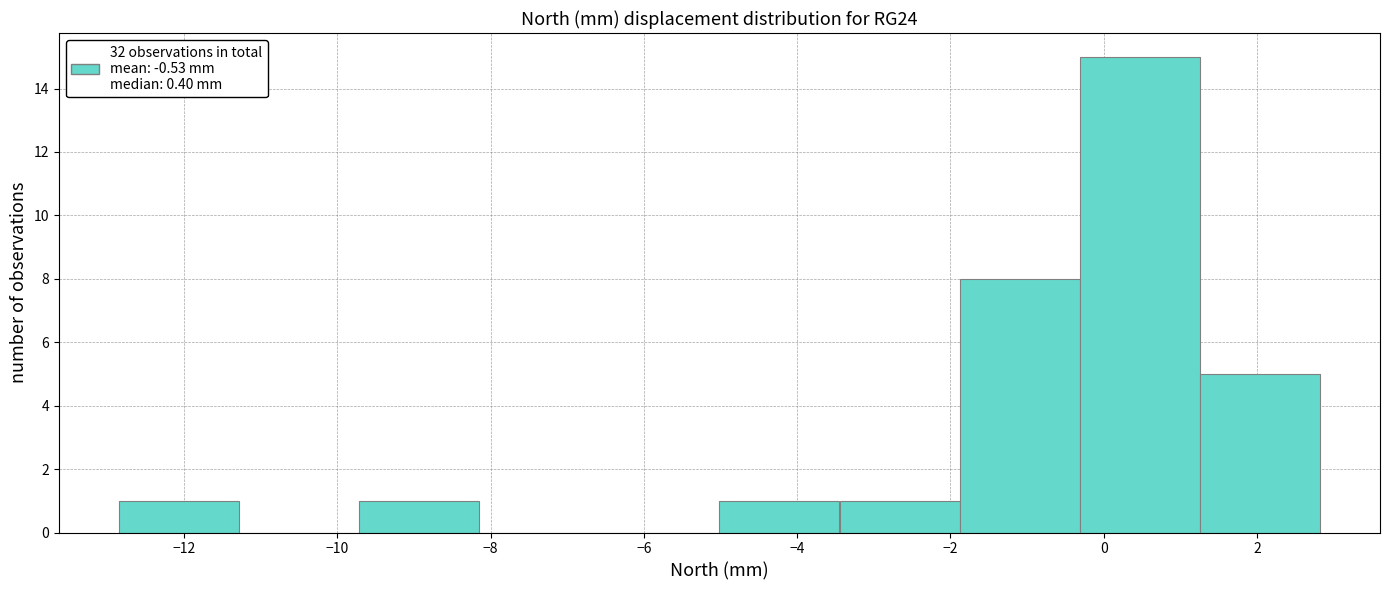

What is the height of the bar covering -12.8 to -11.2 on the x-axis? Neither the bar edges nor the heights are printed on the chart, so give them approximately, as read against the axes.

1